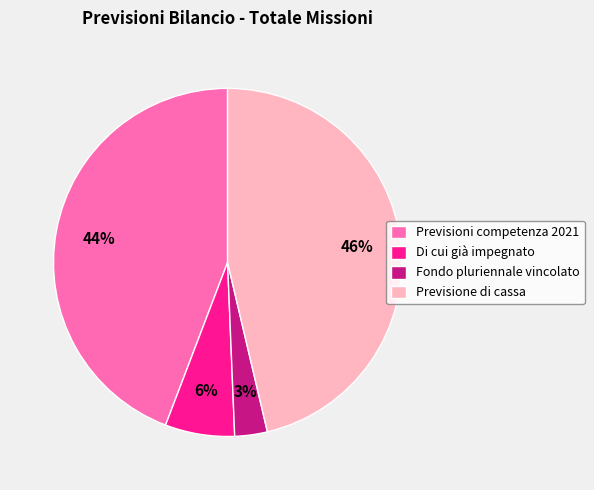

Is there any slice that represents more than half of the pie?

No